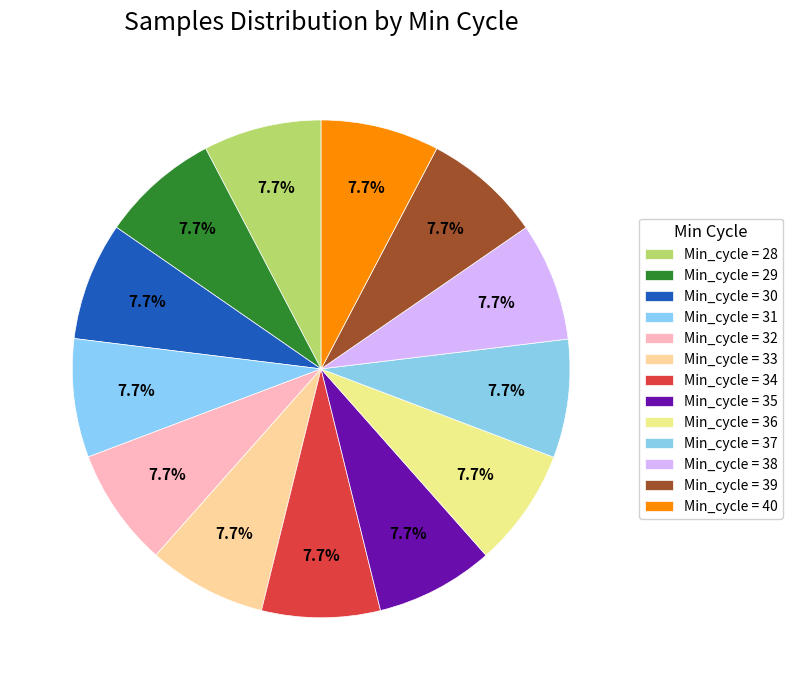

Rank the categories by value from lowest to highest.

28, 30, 29, 37, 40, 35, 34, 33, 36, 39, 38, 32, 31